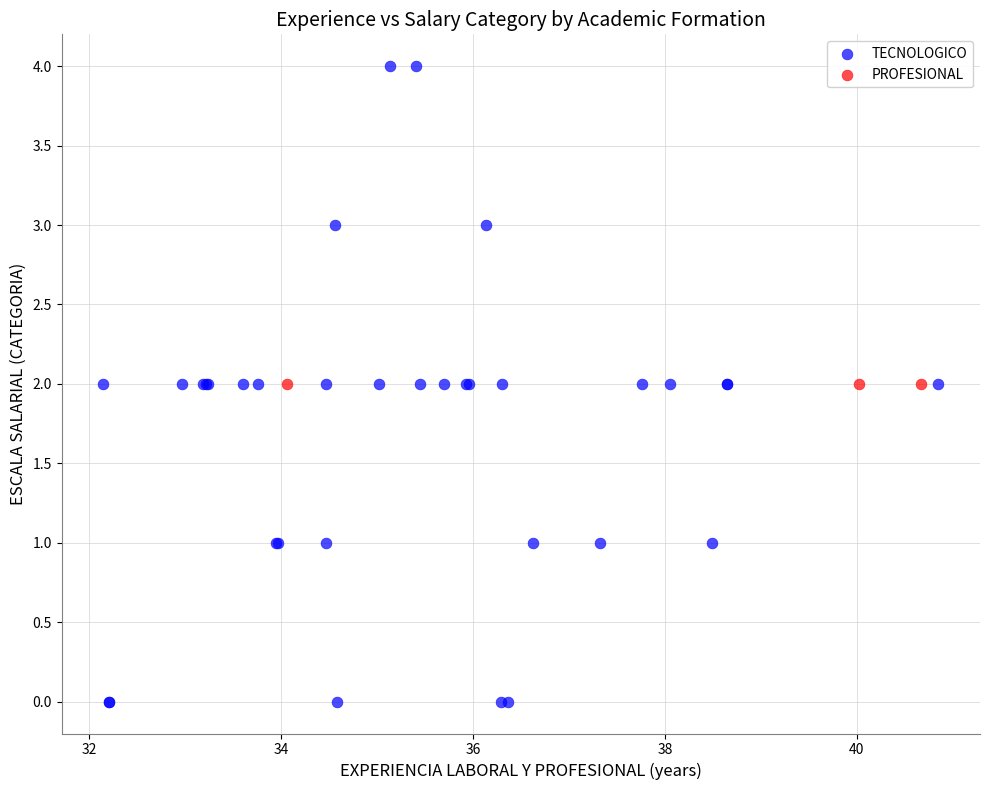

Which series reaches the maximum Y coordinate?

TECNOLOGICO